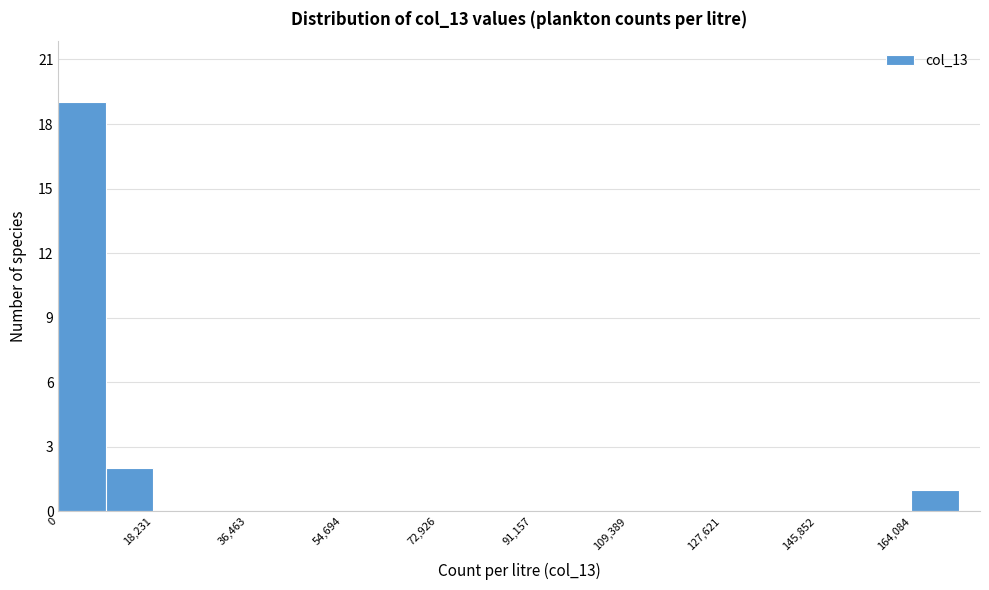

Reading left to right, transcribe this chart: for each bar, give the range it covers on the x-axis and its height. Neither the bar edges nor the heights are printed on the chart, so give them approximately, as read against the axes.

0 to 10000: 19
10000 to 18000: 2
18000 to 28000: 0
28000 to 36000: 0
36000 to 46000: 0
46000 to 54000: 0
54000 to 64000: 0
64000 to 72000: 0
72000 to 82000: 0
82000 to 92000: 0
92000 to 100000: 0
100000 to 110000: 0
110000 to 118000: 0
118000 to 128000: 0
128000 to 136000: 0
136000 to 146000: 0
146000 to 154000: 0
154000 to 164000: 0
164000 to 174000: 1